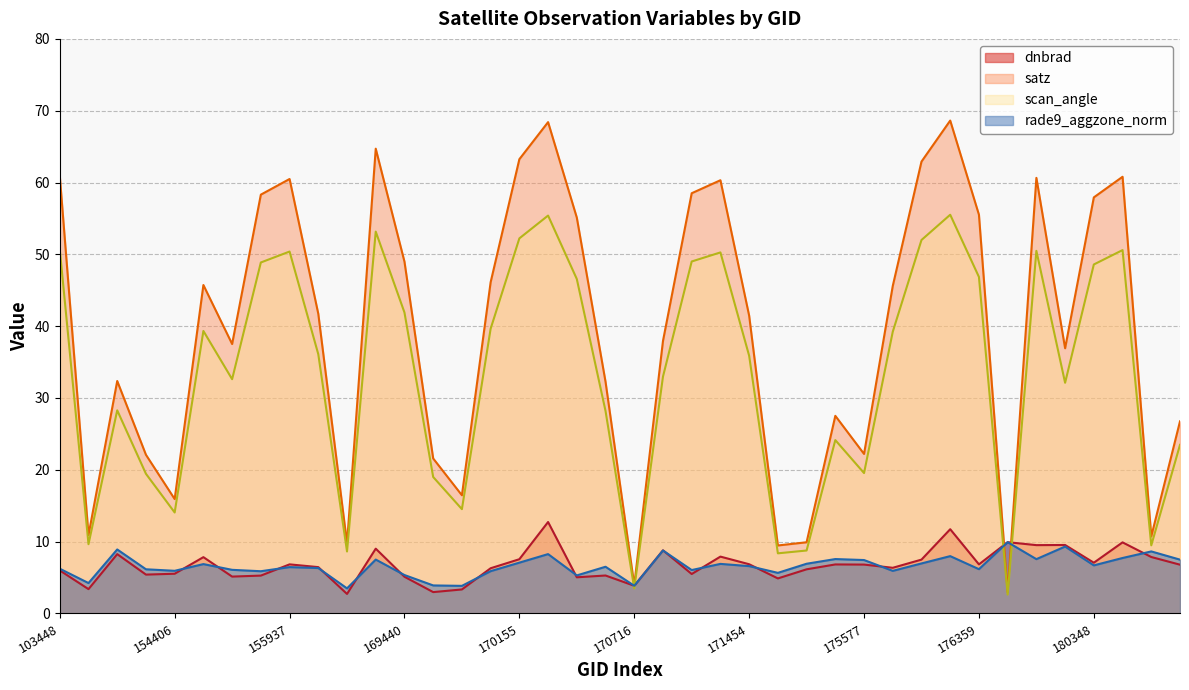

What is the highest value of the dnbrad series?

12.7